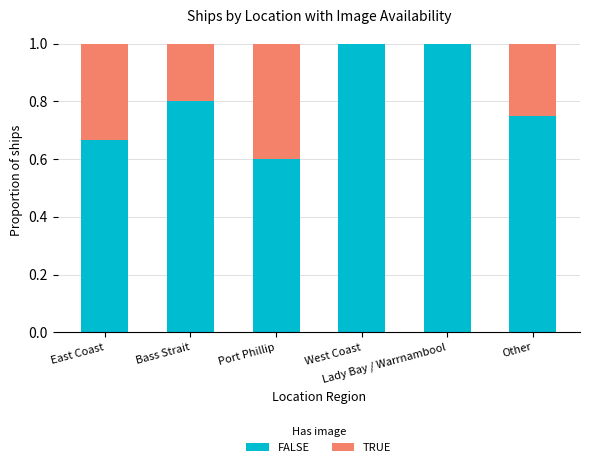

What is the difference between the maximum and second lowest values in the TRUE series?

0.4